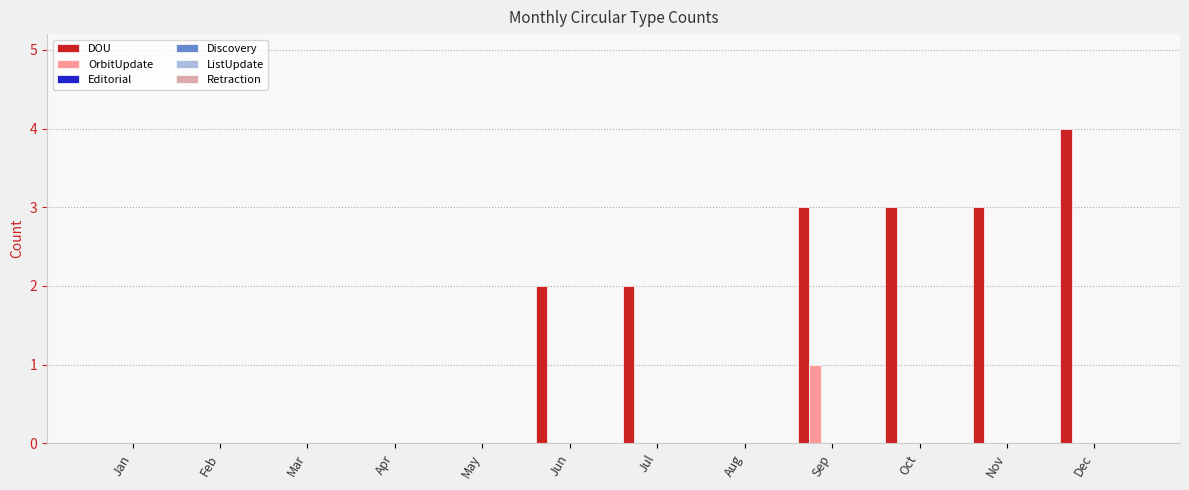

Which series has the largest range (max minus min)?

DOU